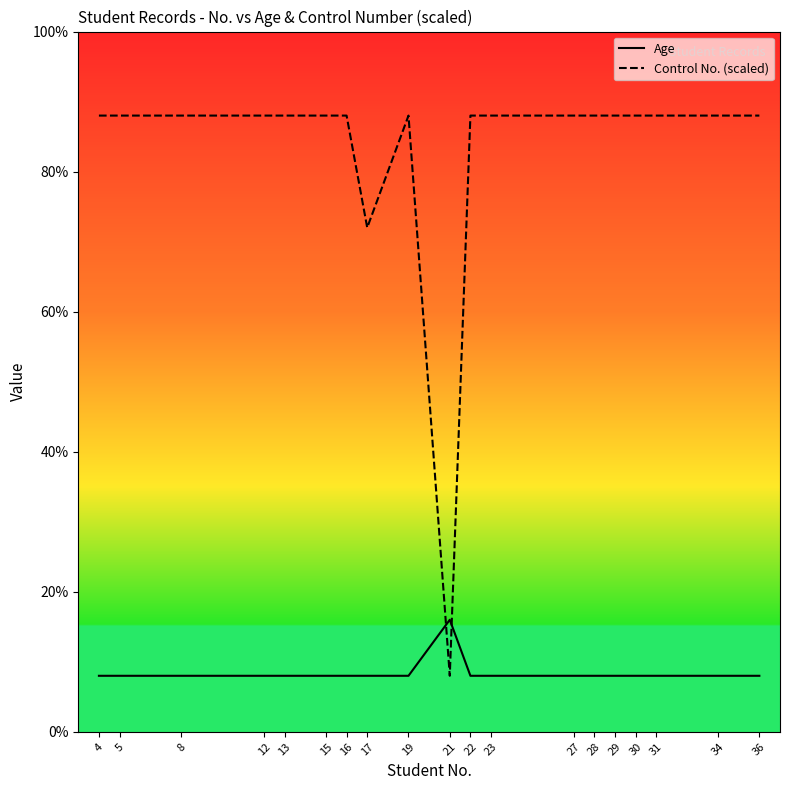

The value of Control No. (scaled) at 4 is 12.0. True or false?

False